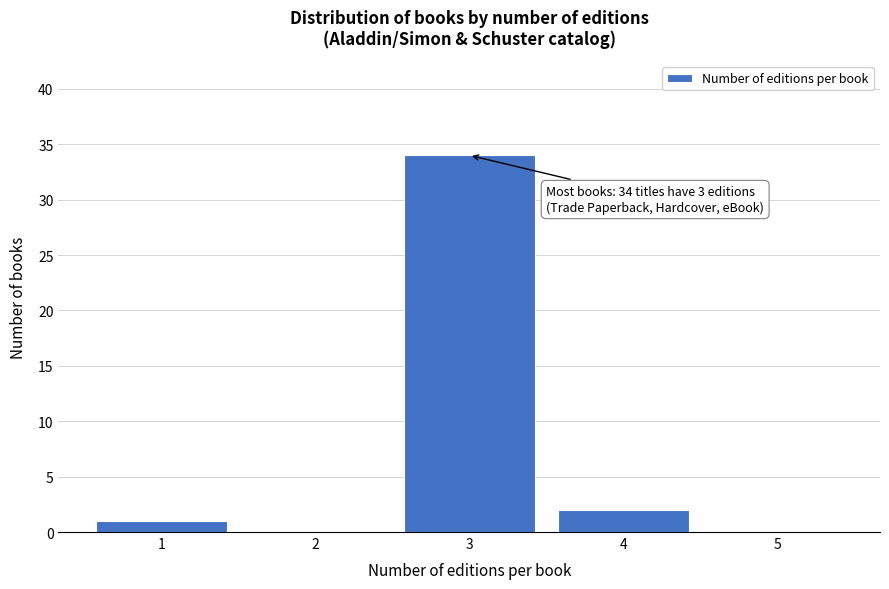

Reading right to left, extract all data points from this chart.

5=0	4=2	3=34	2=0	1=1